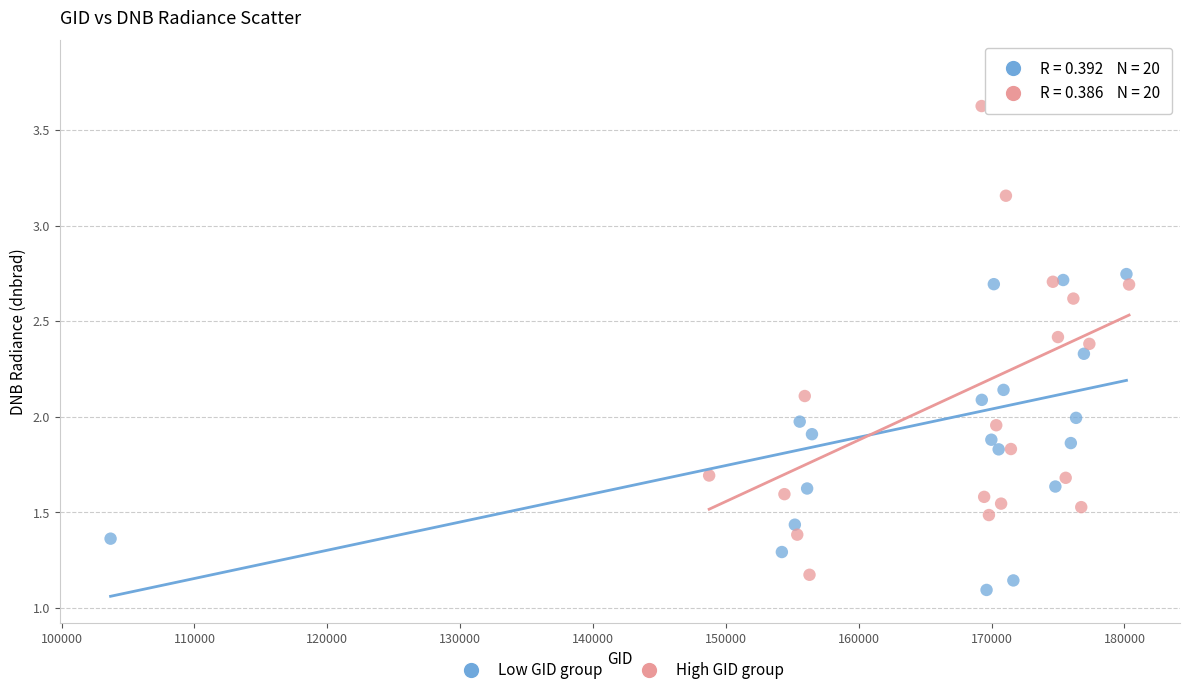

Which series has the largest Y range (max minus min)?

High GID group